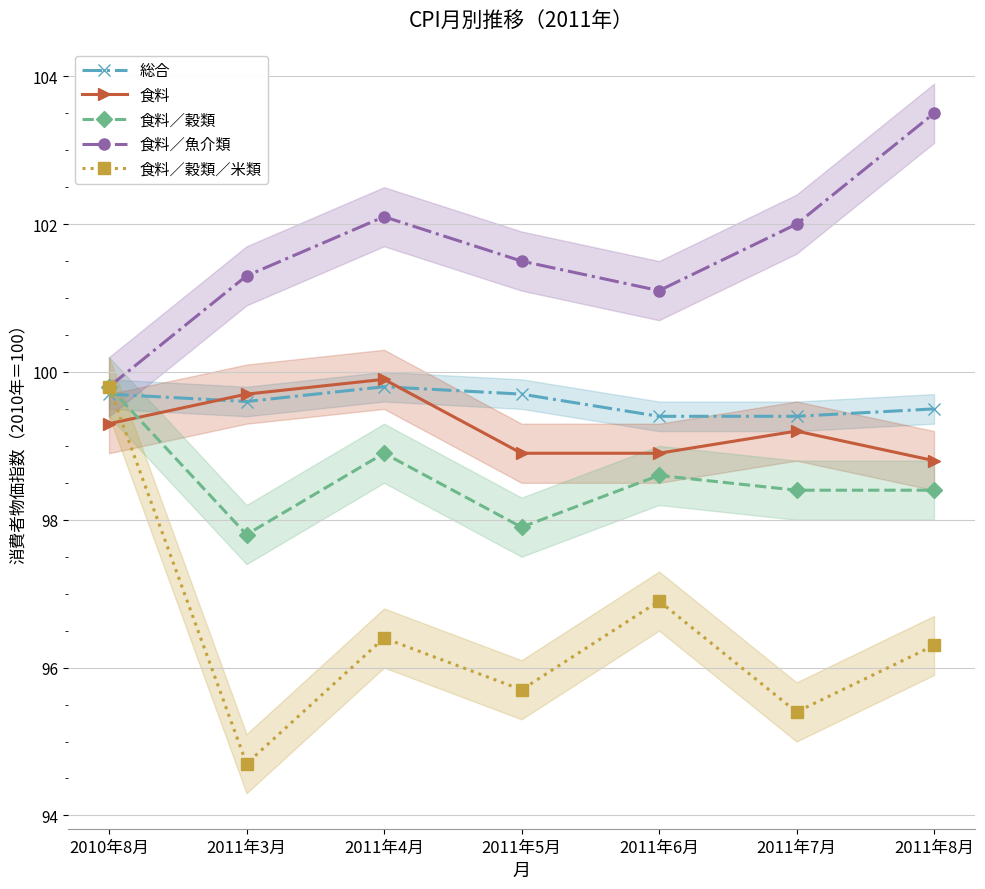

What is the label of the 5th point from the left?

2011年6月